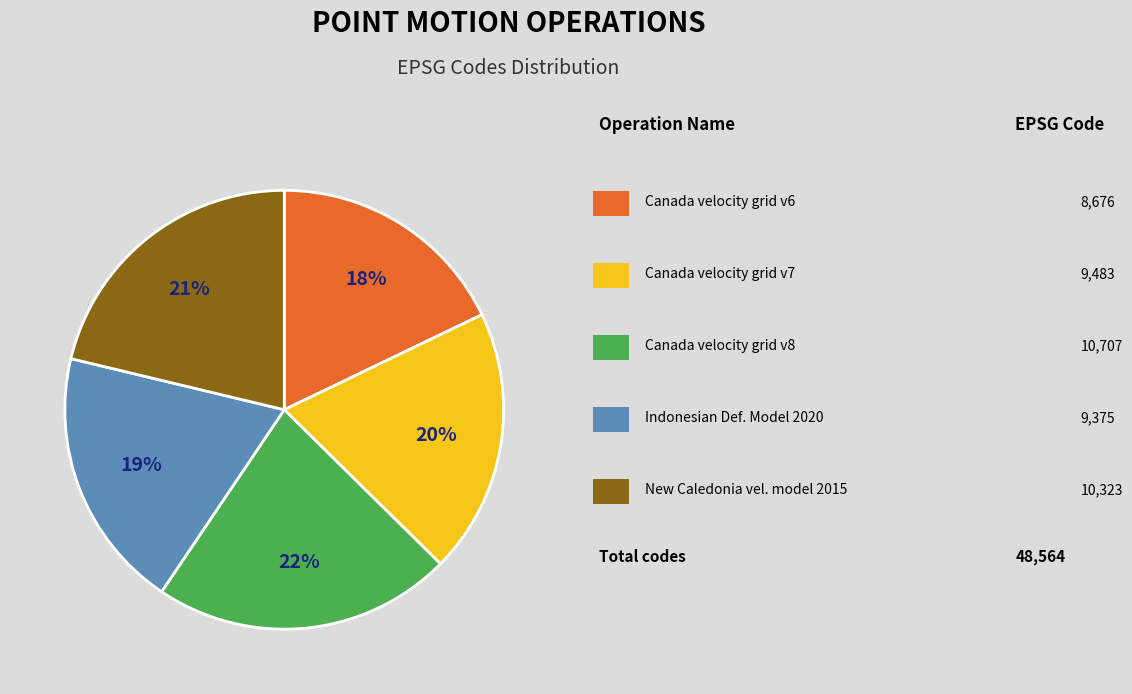

Does any single category account for the majority?

No